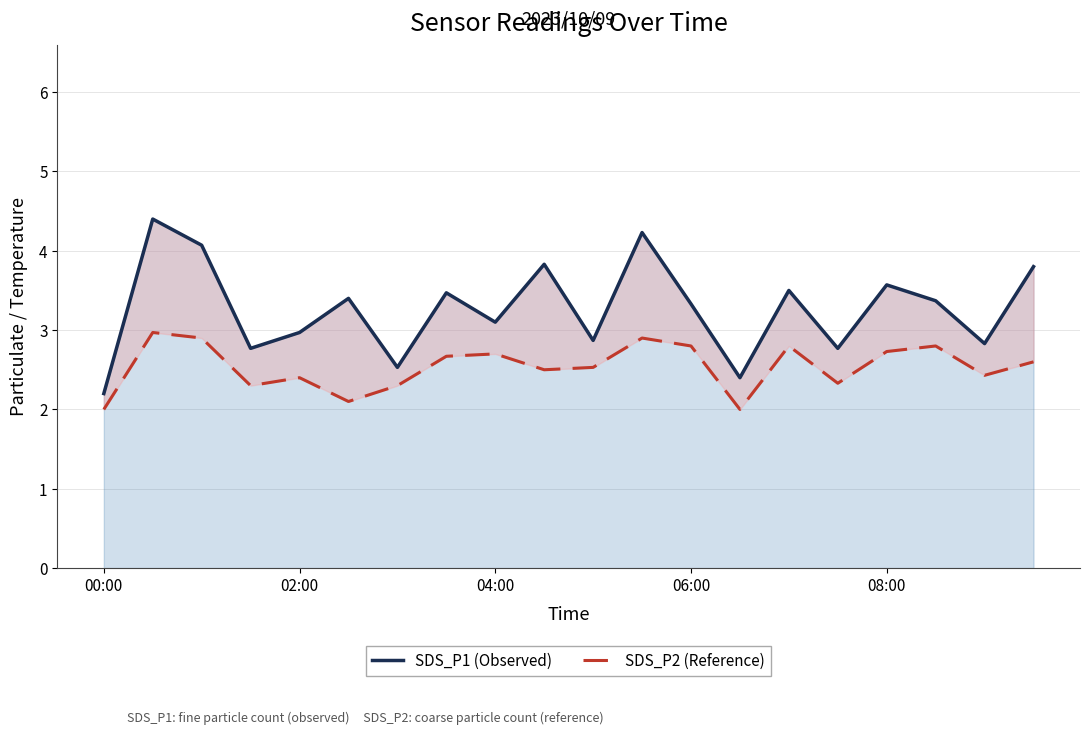

Reading left to right, extract all data points from this chart.

SDS_P1 (Observed): 2.2	4.4	4.1	2.8	3.0	3.4	2.5	3.5	3.1	3.8	2.9	4.2	3.3	2.4	3.5	2.8	3.6	3.4	2.8	3.8
SDS_P2 (Reference): 2.0	3.0	2.9	2.3	2.4	2.1	2.3	2.7	2.7	2.5	2.5	2.9	2.8	2.0	2.8	2.3	2.7	2.8	2.4	2.6